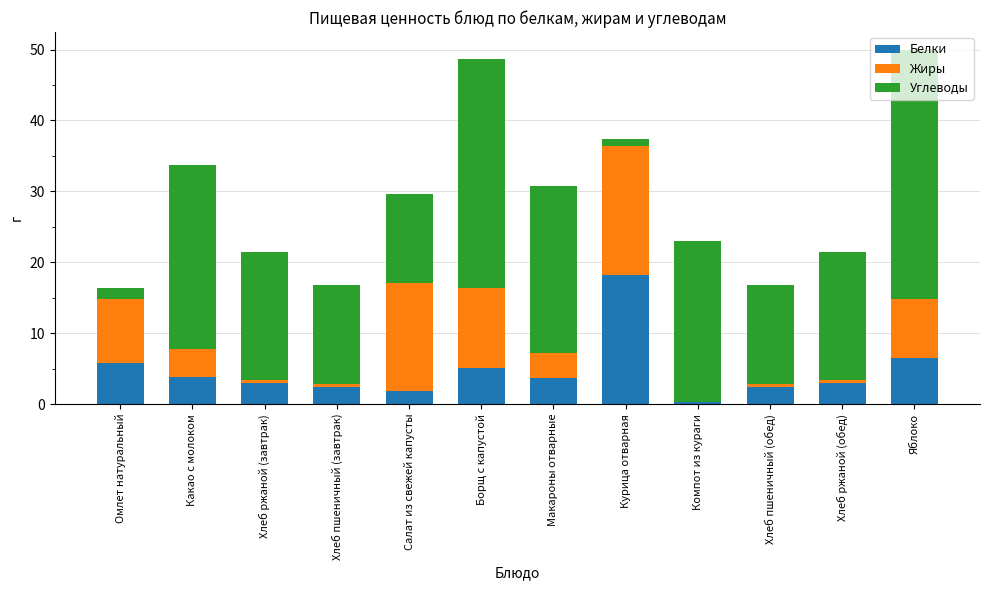

What is the maximum value for Белки?

18.2